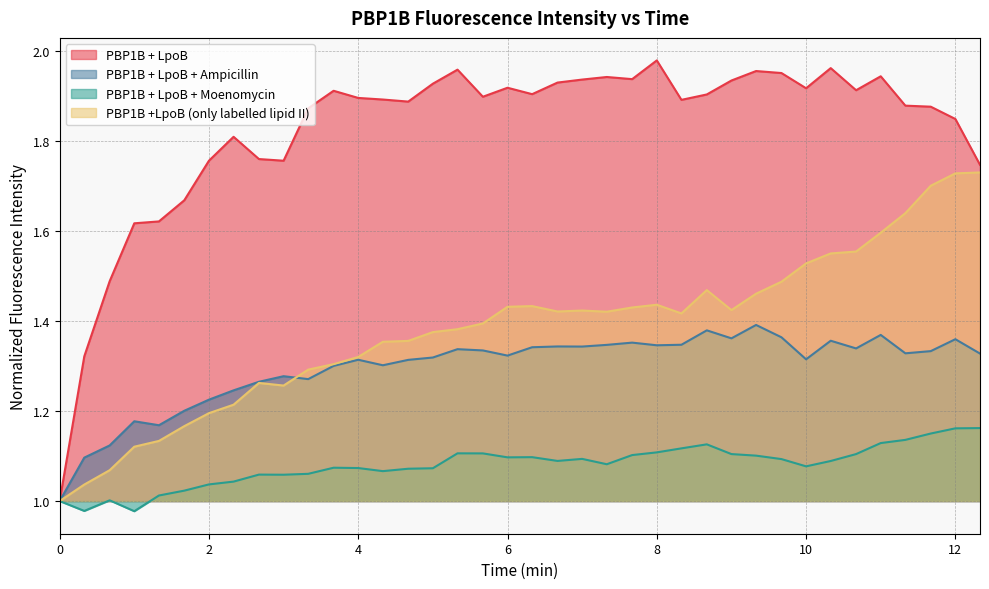

Reading left to right, extract all data points from this chart.

PBP1B + LpoB: 1.0	1.3	1.5	1.6	1.6	1.7	1.8	1.8	1.8	1.8	1.9	1.9	1.9	1.9	1.9	1.9	2.0	1.9	1.9	1.9	1.9	1.9	1.9	1.9	2.0	1.9	1.9	1.9	2.0	2.0	1.9	2.0	1.9	1.9	1.9	1.9	1.8	1.7
PBP1B + LpoB + Ampicillin: 1.0	1.1	1.1	1.2	1.2	1.2	1.2	1.2	1.3	1.3	1.3	1.3	1.3	1.3	1.3	1.3	1.3	1.3	1.3	1.3	1.3	1.3	1.3	1.4	1.3	1.3	1.4	1.4	1.4	1.4	1.3	1.4	1.3	1.4	1.3	1.3	1.4	1.3
PBP1B + LpoB + Moenomycin: 1.0	1.0	1.0	1.0	1.0	1.0	1.0	1.0	1.1	1.1	1.1	1.1	1.1	1.1	1.1	1.1	1.1	1.1	1.1	1.1	1.1	1.1	1.1	1.1	1.1	1.1	1.1	1.1	1.1	1.1	1.1	1.1	1.1	1.1	1.1	1.1	1.2	1.2
PBP1B +LpoB (only labelled lipid II): 1.0	1.0	1.1	1.1	1.1	1.2	1.2	1.2	1.3	1.3	1.3	1.3	1.3	1.4	1.4	1.4	1.4	1.4	1.4	1.4	1.4	1.4	1.4	1.4	1.4	1.4	1.5	1.4	1.5	1.5	1.5	1.5	1.6	1.6	1.6	1.7	1.7	1.7